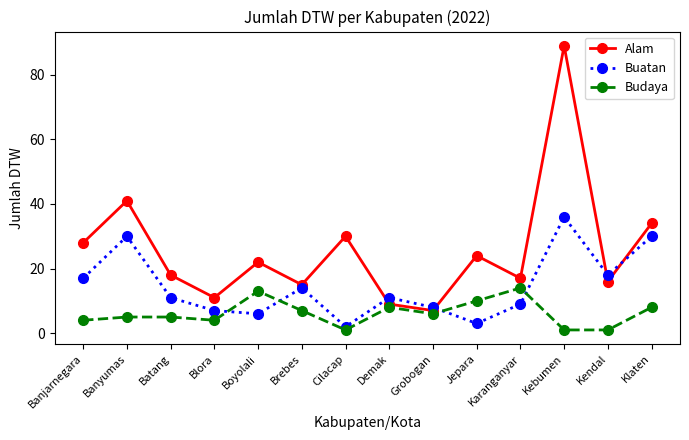

What is the total value across all series at Klaten?

72